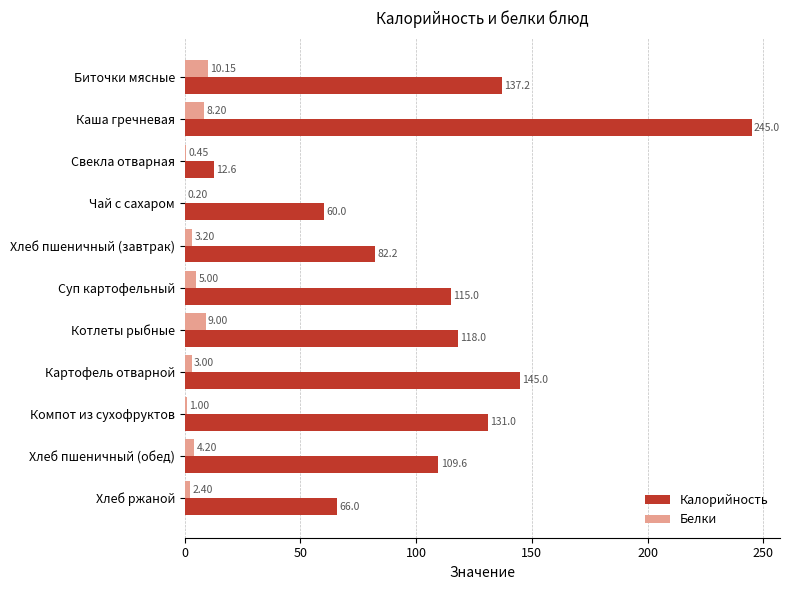

Which series has the largest total across all categories?

Калорийность